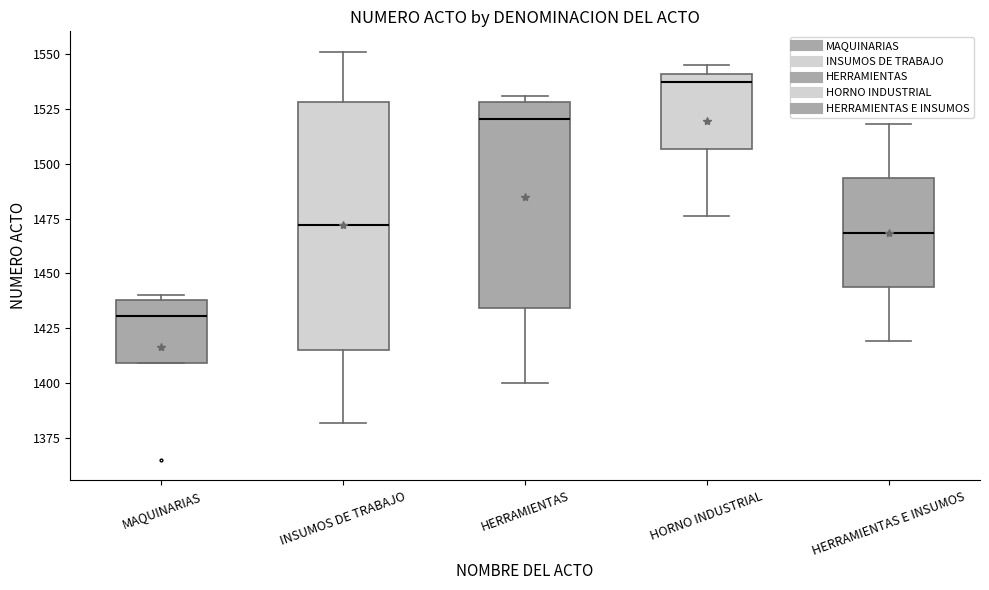

Reading left to right, read every box against the y-axis: the position of its median line, the range the box covers, and the ends of its whiskers. The values are not printed on the chart, so give them approximately, as read against the axis.

MAQUINARIAS: median 1430, box 1410 to 1440, whiskers 1410 to 1440 (just above the box's upper edge)
INSUMOS DE TRABAJO: median 1470, box 1415 to 1530, whiskers 1380 to 1550
HERRAMIENTAS: median 1520, box 1435 to 1530, whiskers 1400 to 1530 (just above the box's upper edge)
HORNO INDUSTRIAL: median 1535, box 1505 to 1540, whiskers 1475 to 1545
HERRAMIENTAS E INSUMOS: median 1470, box 1445 to 1495, whiskers 1420 to 1520